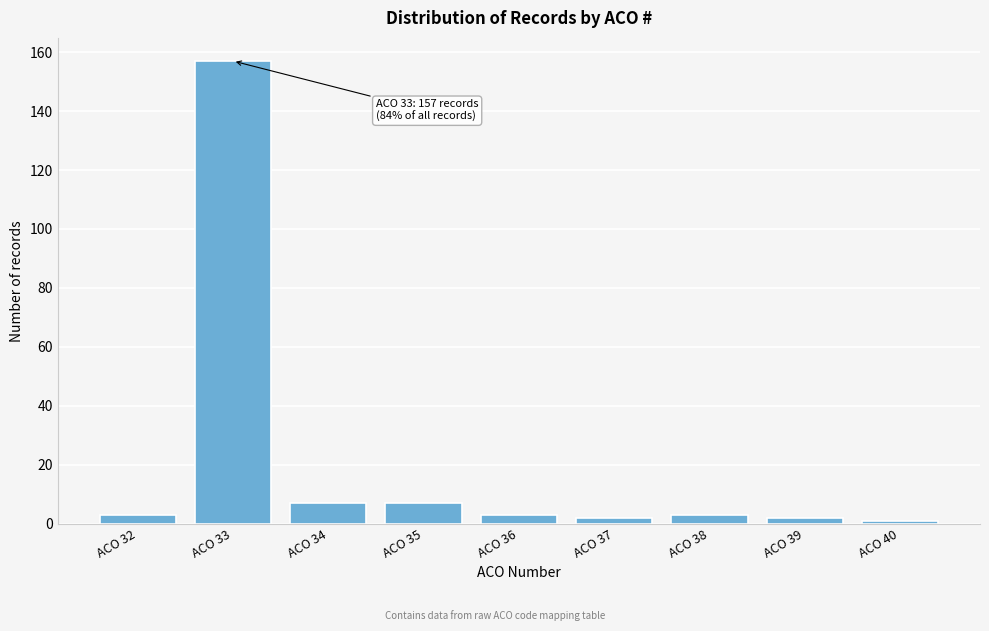

Reading right to left, transcribe all the data shown in this chart.

1	2	3	2	3	7	7	157	3